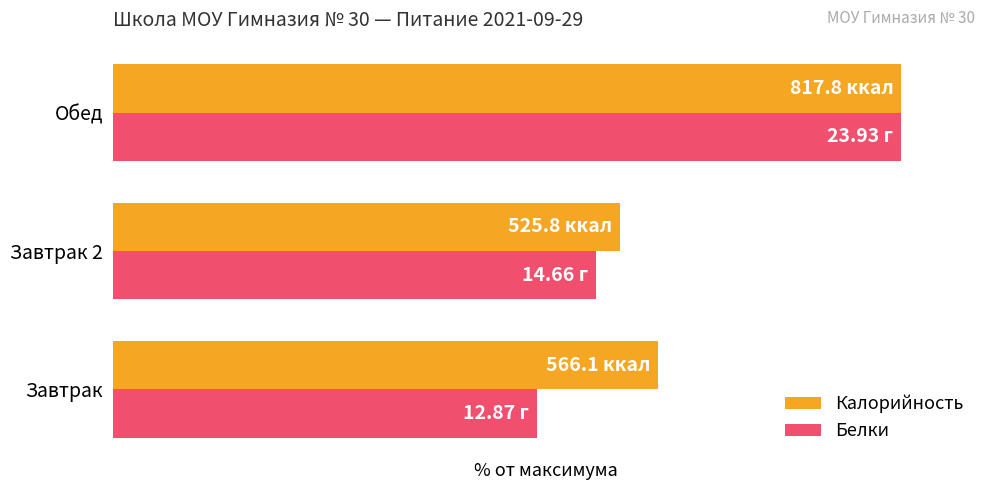

What are all the series names shown in the legend?

Калорийность, Белки